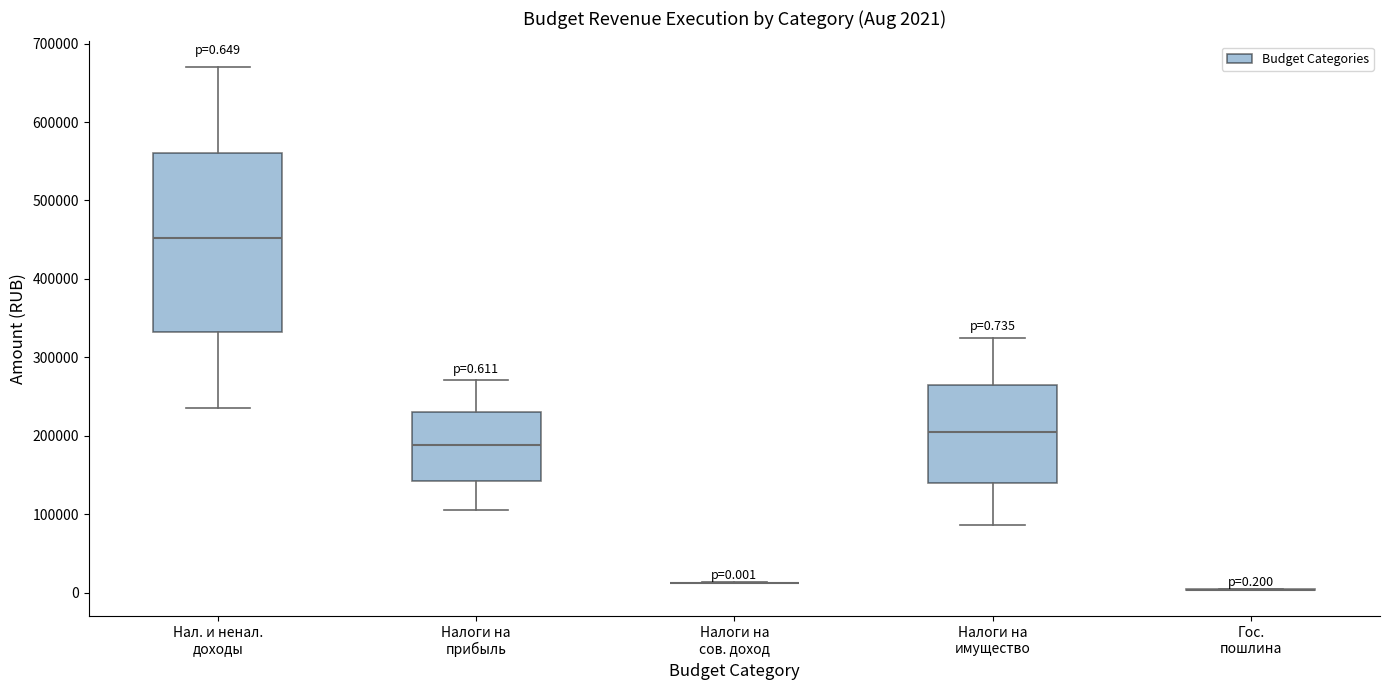

Comparing the boxes themselves (not the whiskers), which one is the tallest?

Нал. и ненал. доходы